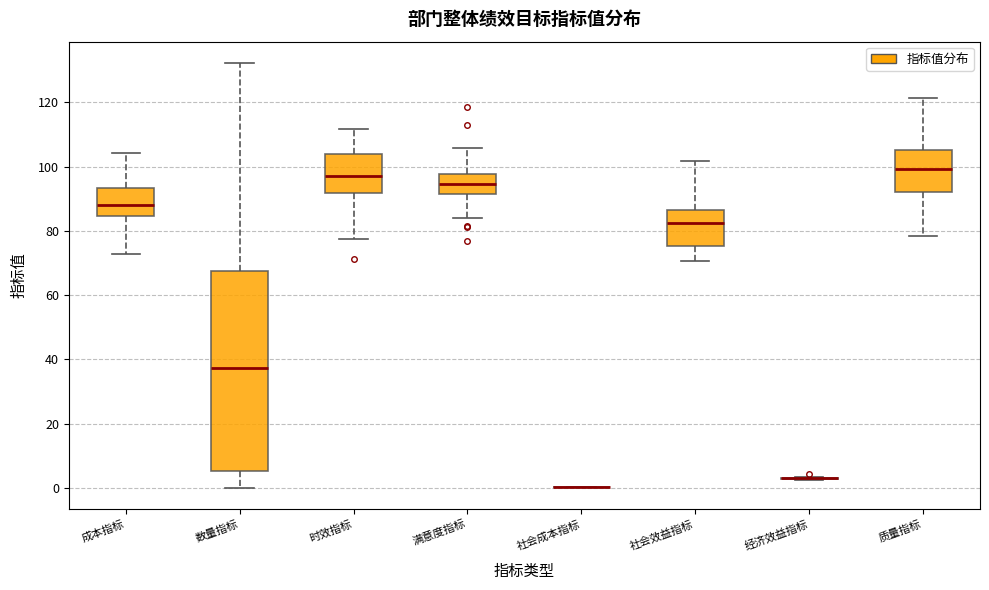

Where is the lower edge of the box for 质量指标 on the y-axis? The values are not printed on the chart, so give them approximately, as read against the axis.

92